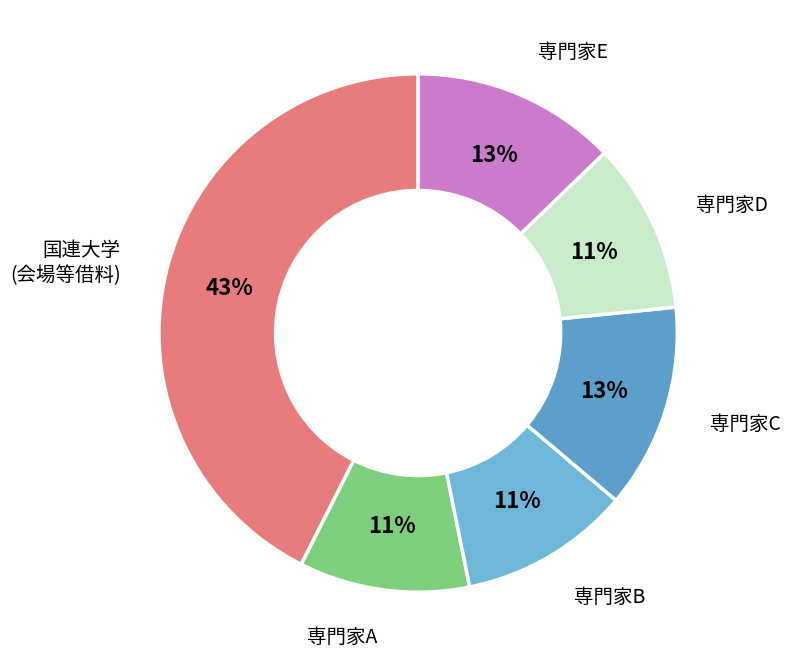

Does 専門家B represent more than half of the total?

No